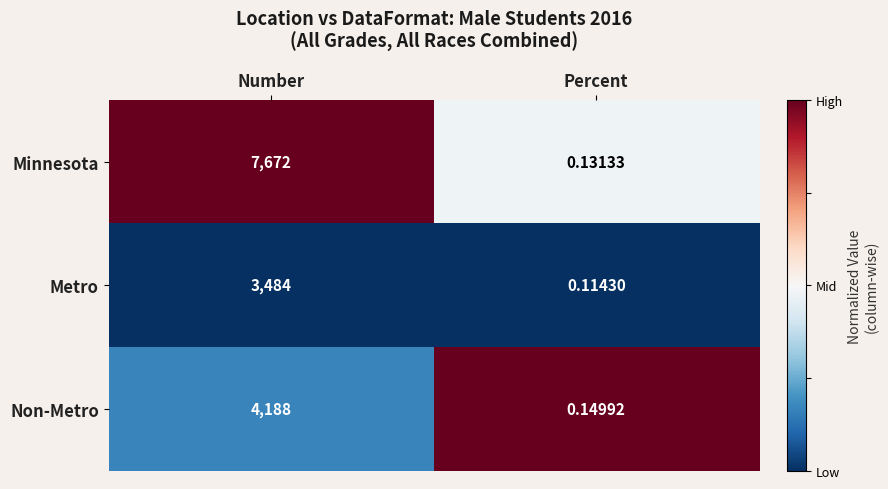

Which category has the highest value across all series?

Number